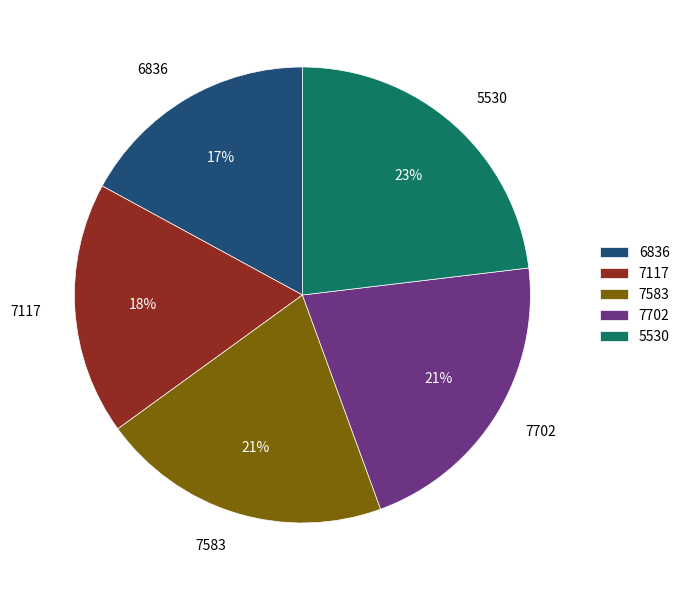

The 7702 slice represents 32% of the pie. True or false?

False